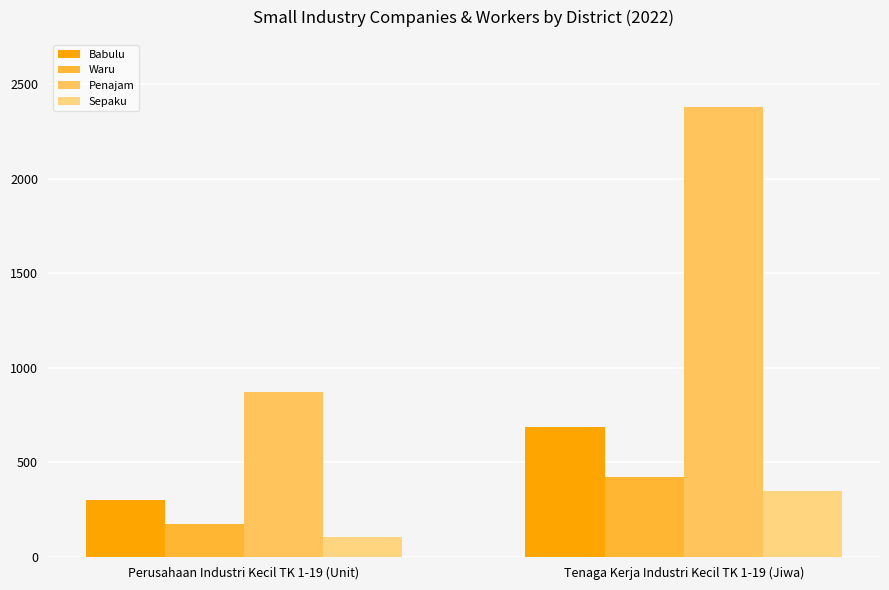

At which category is the sum across all series the highest?

Tenaga Kerja Industri Kecil TK 1-19 (Jiwa)